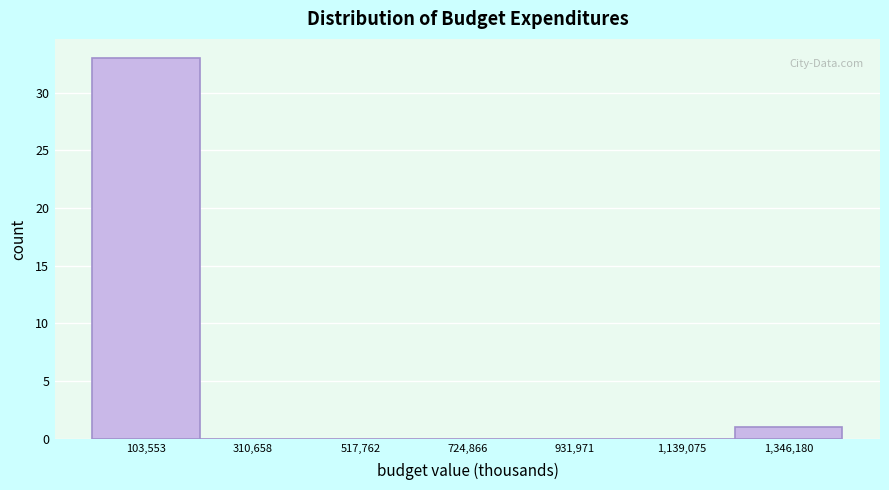

Over which range of the x-axis is the bar tallest?

0 to 200000